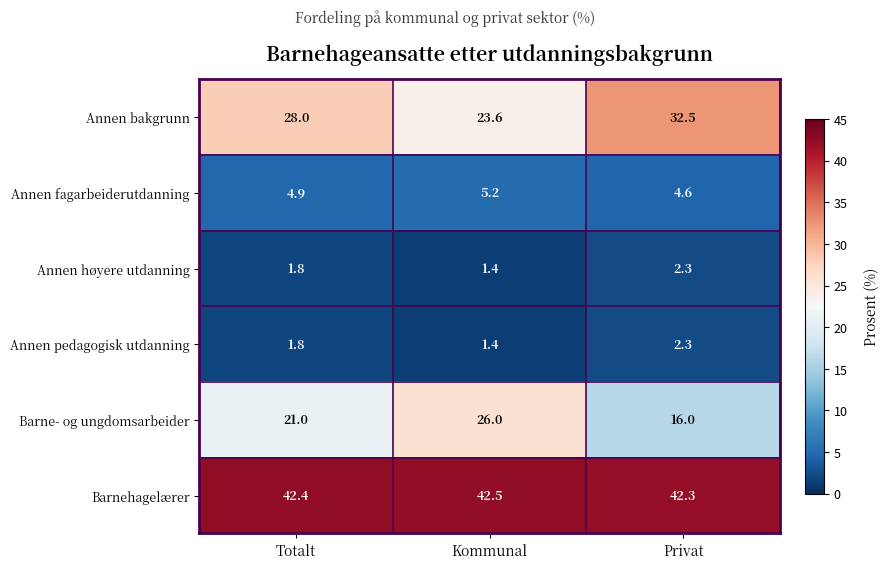

What is the spread (max minus min) of values at Kommunal?

41.1